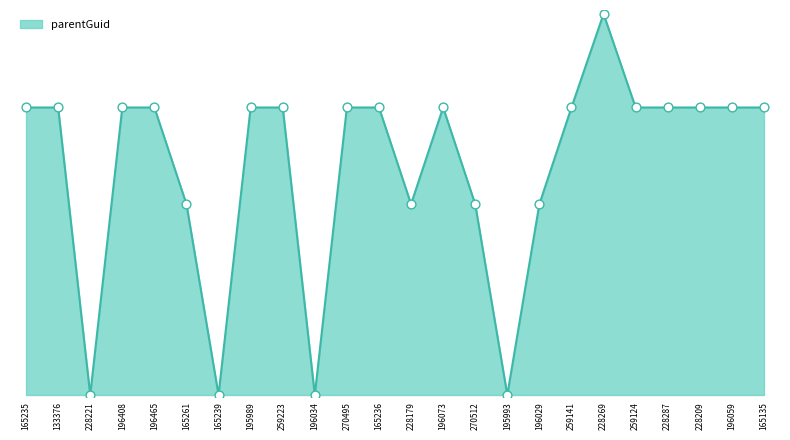

Approximately how many times larger is the value at 165261 compared to 228269?

0.8